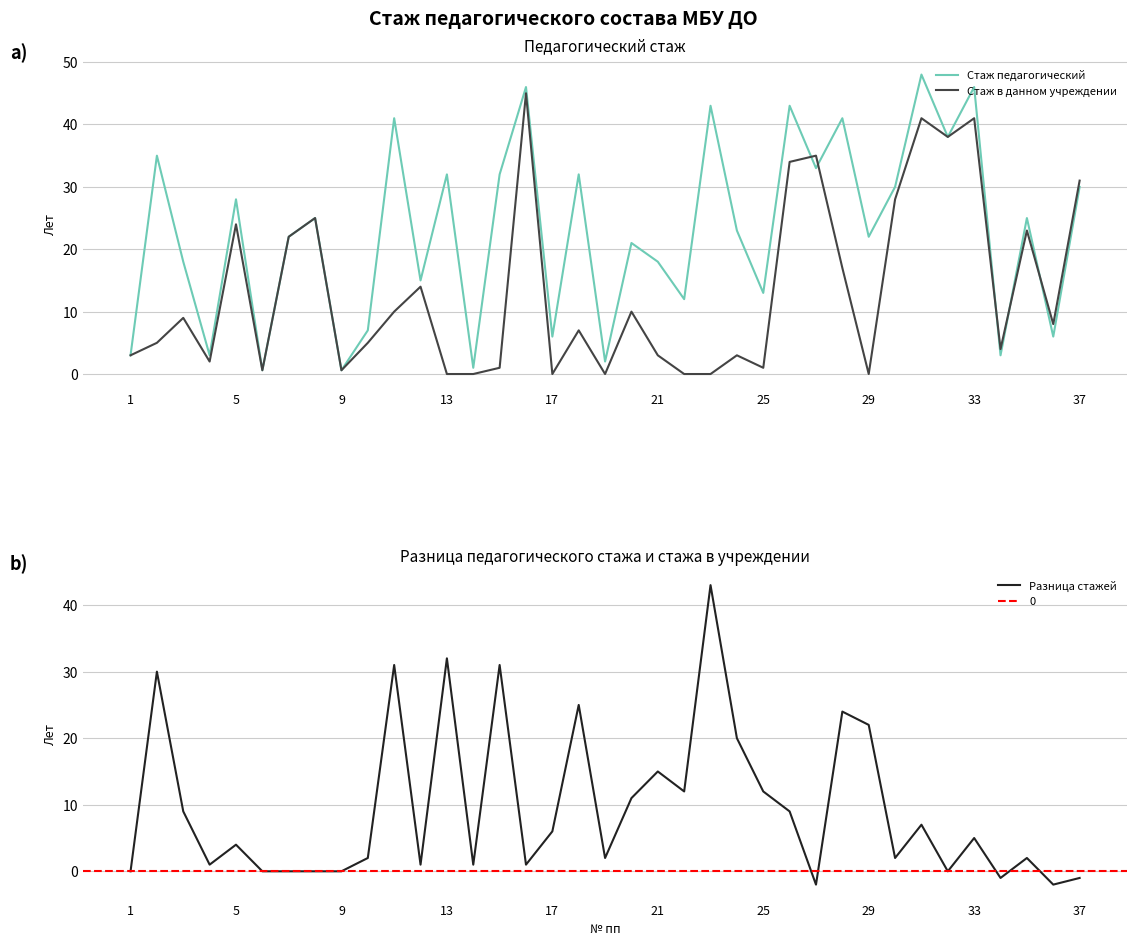

Which series has the widest spread of values?

Стаж педагогический